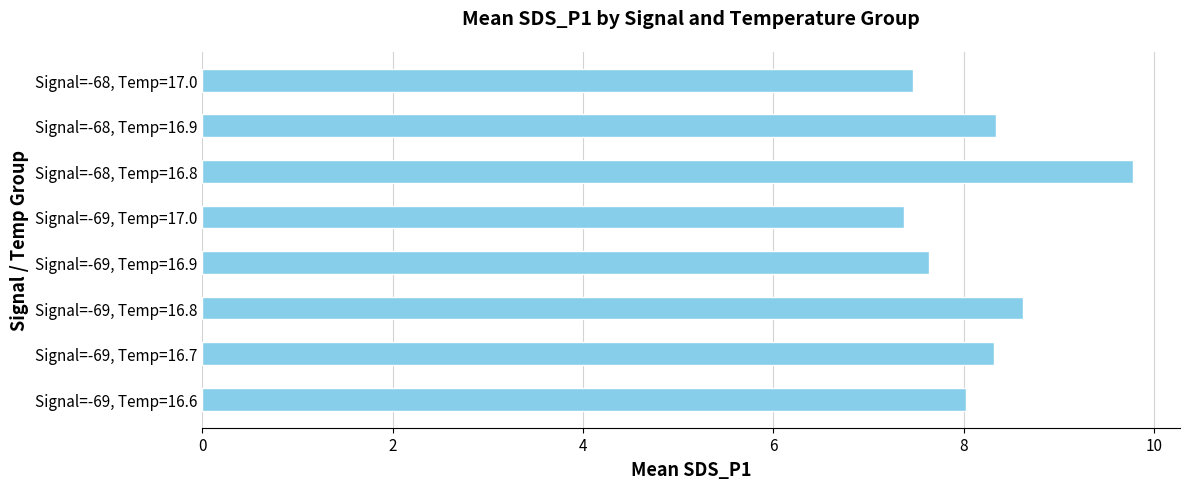

Reading bottom to top, transcribe all the data shown in this chart.

8.0	8.3	8.6	7.6	7.4	9.8	8.3	7.5